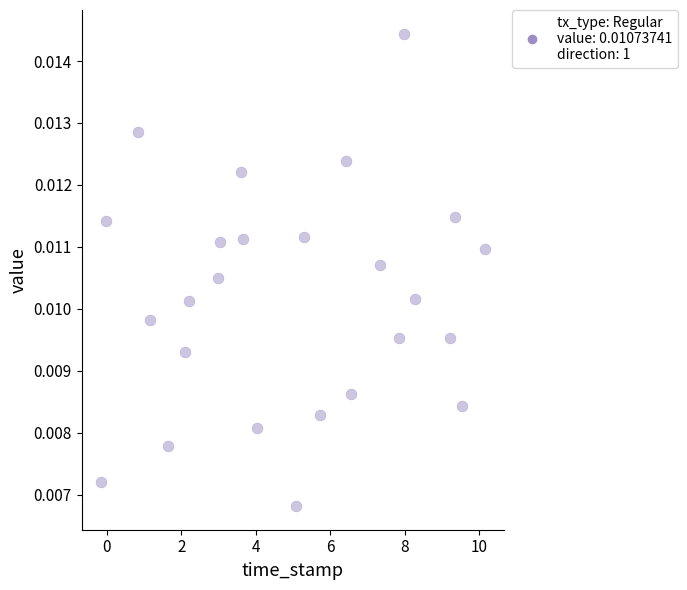

What is the range of X values (max minus min)?

10.3